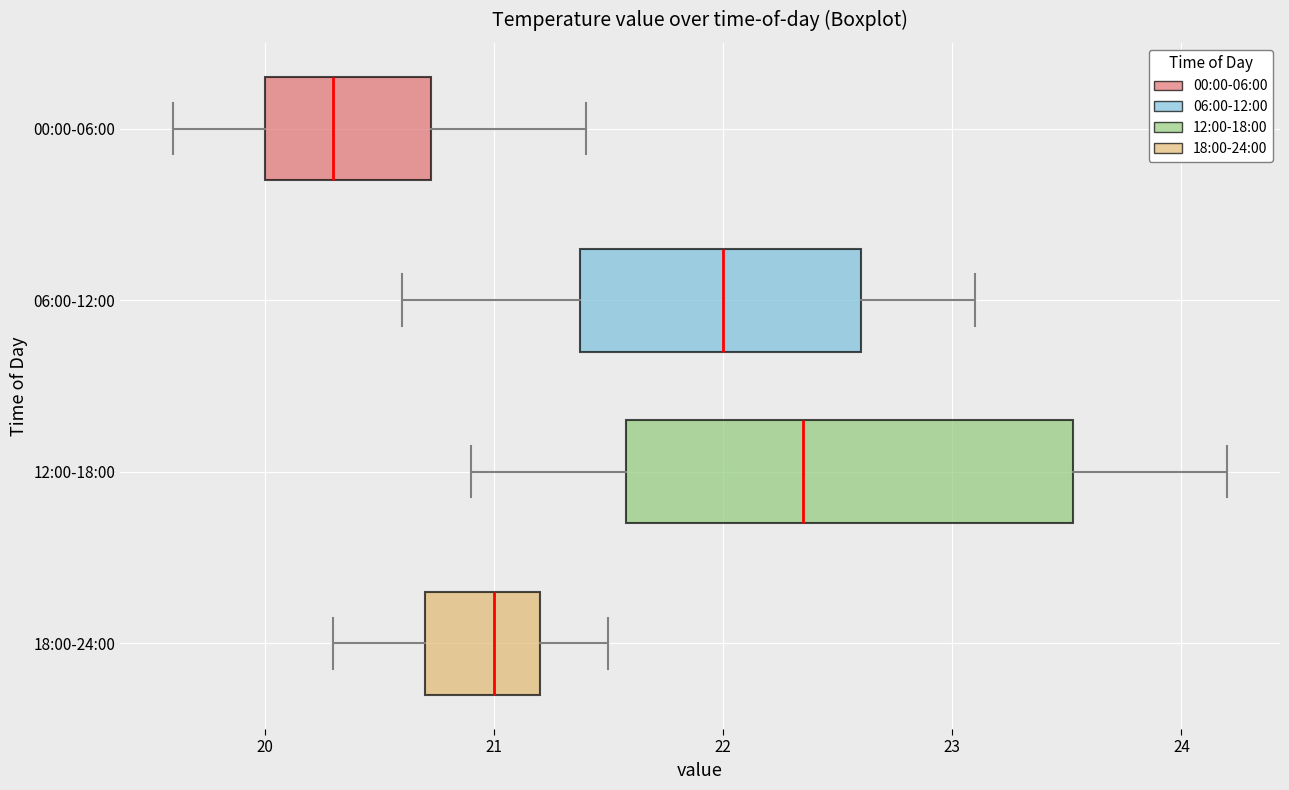

Which box's median line is the furthest to the left?

00:00-06:00